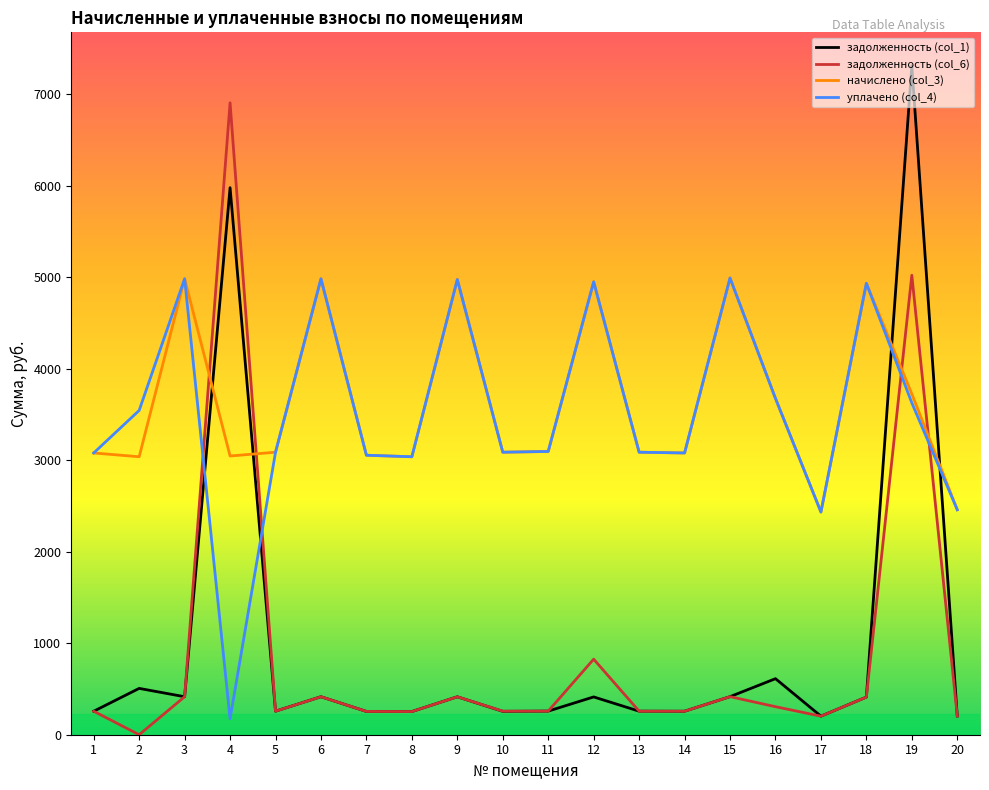

What is the lowest value of the начислено (col_3) series?

2434.3